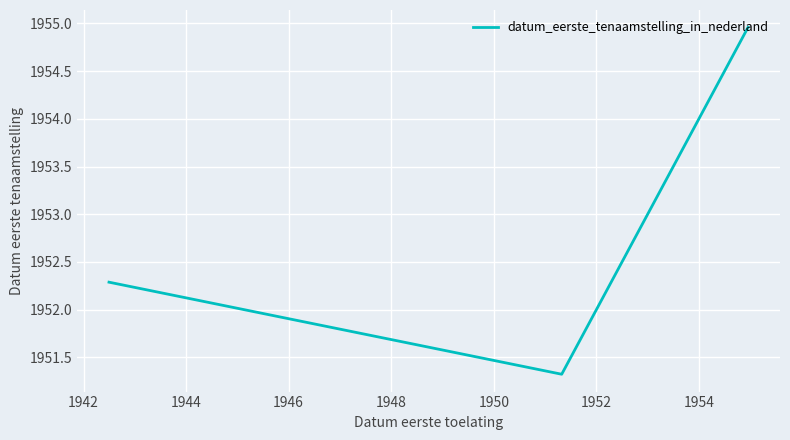

True or false: the data has more than 1 interior local peaks.

False